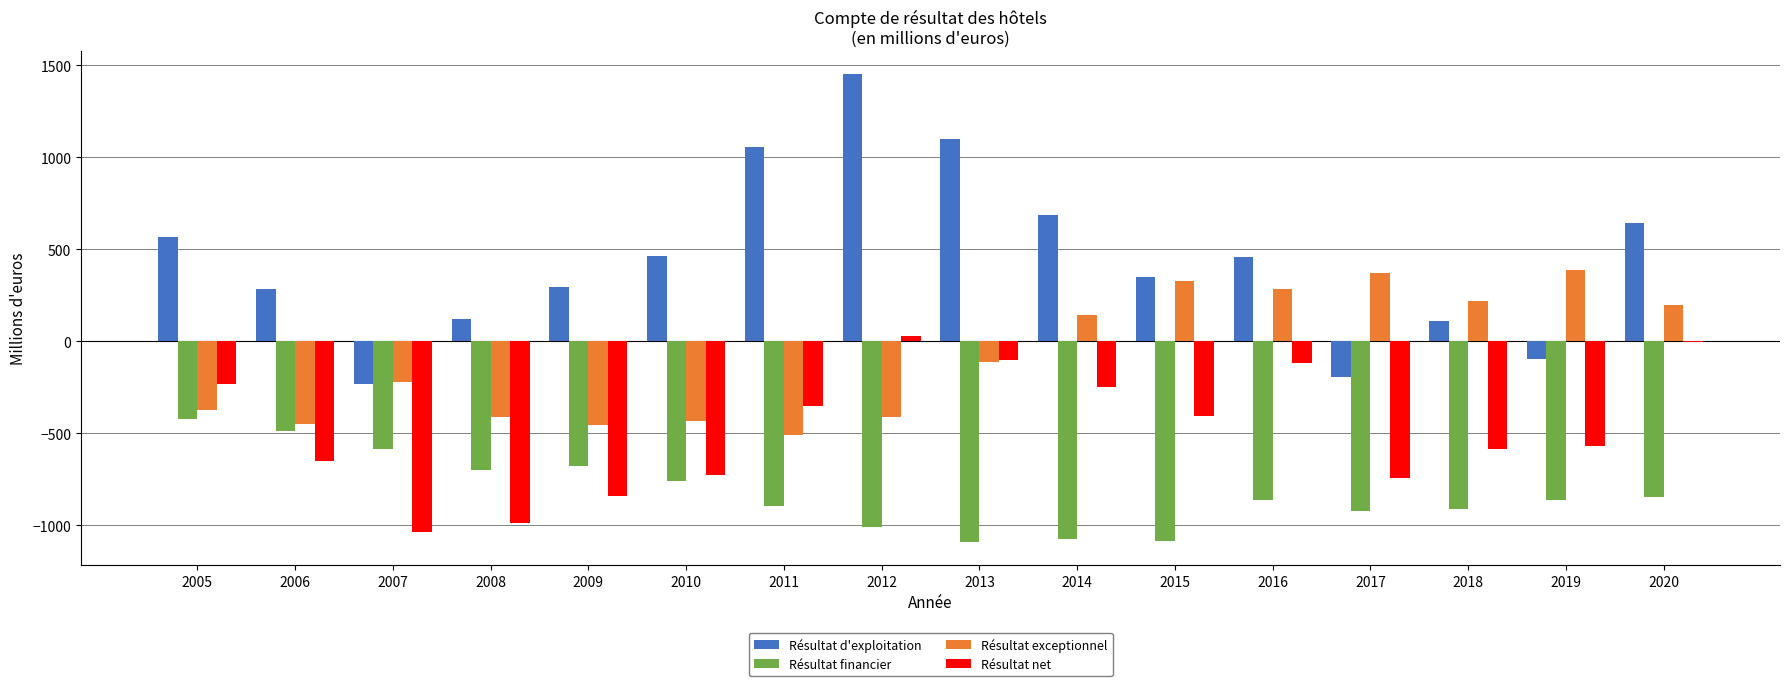

Is the value of Résultat d'exploitation at 2014 greater than the value of Résultat exceptionnel at 2008?

Yes